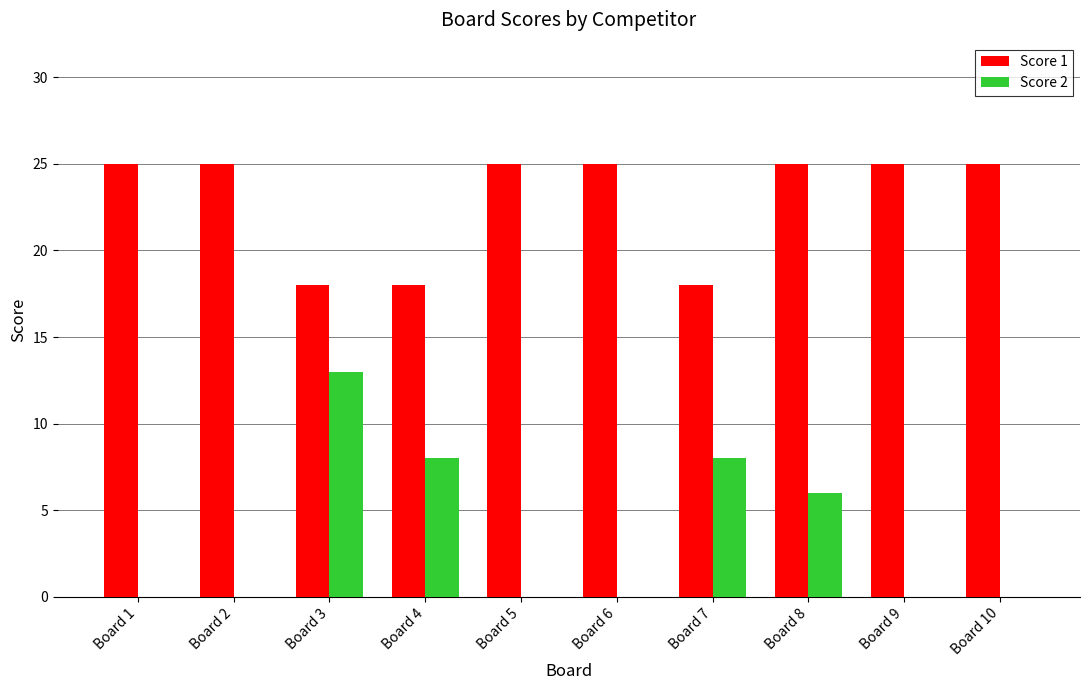

What is the maximum value for Score 1?

25